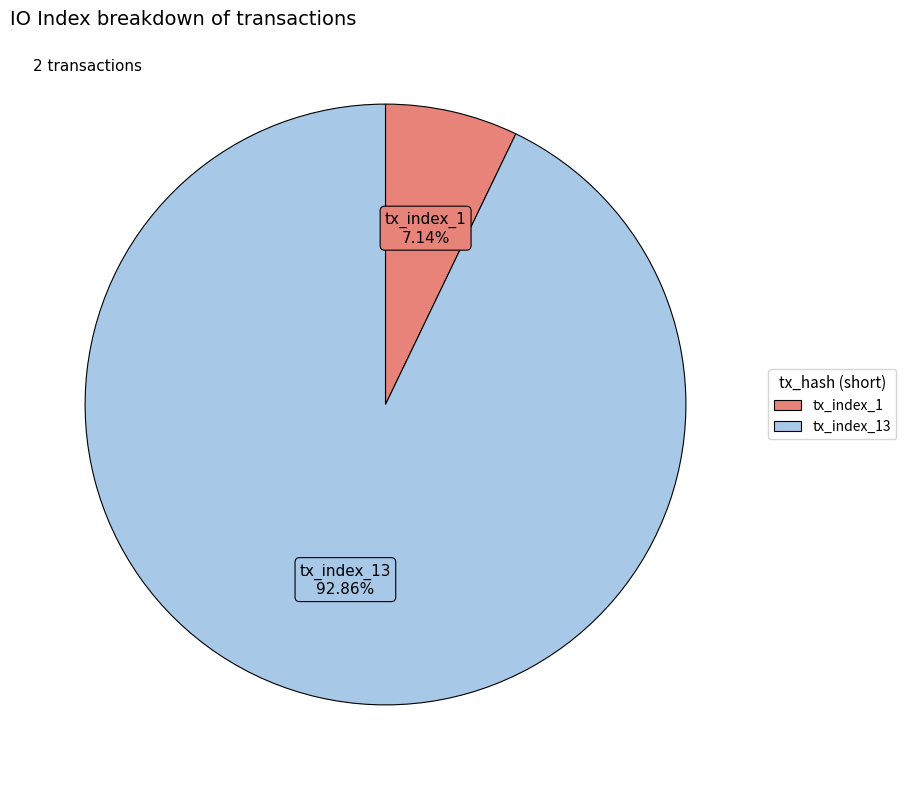

Does any single category account for the majority?

Yes